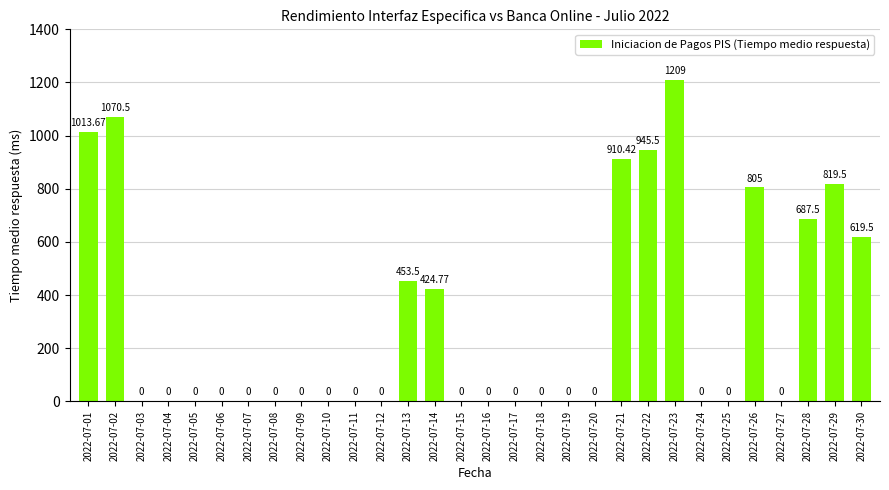

Between 2022-07-23 and 2022-07-22, which is larger?

2022-07-23